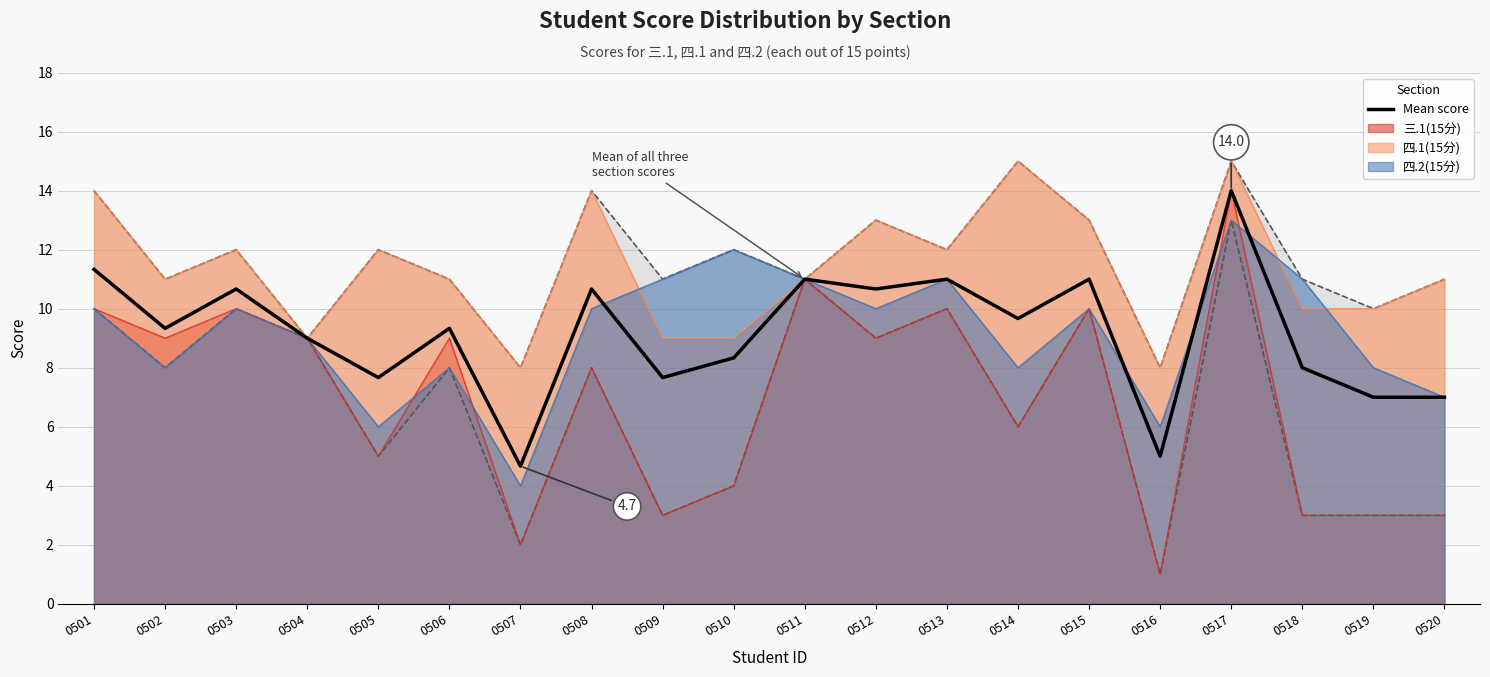

What is the smallest value displayed?

4.7